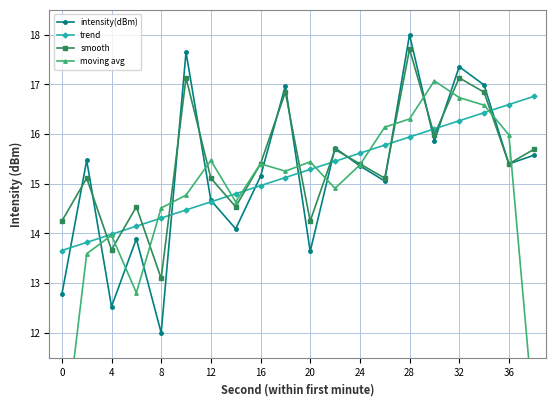

How many values in the moving avg series are below 15?

9